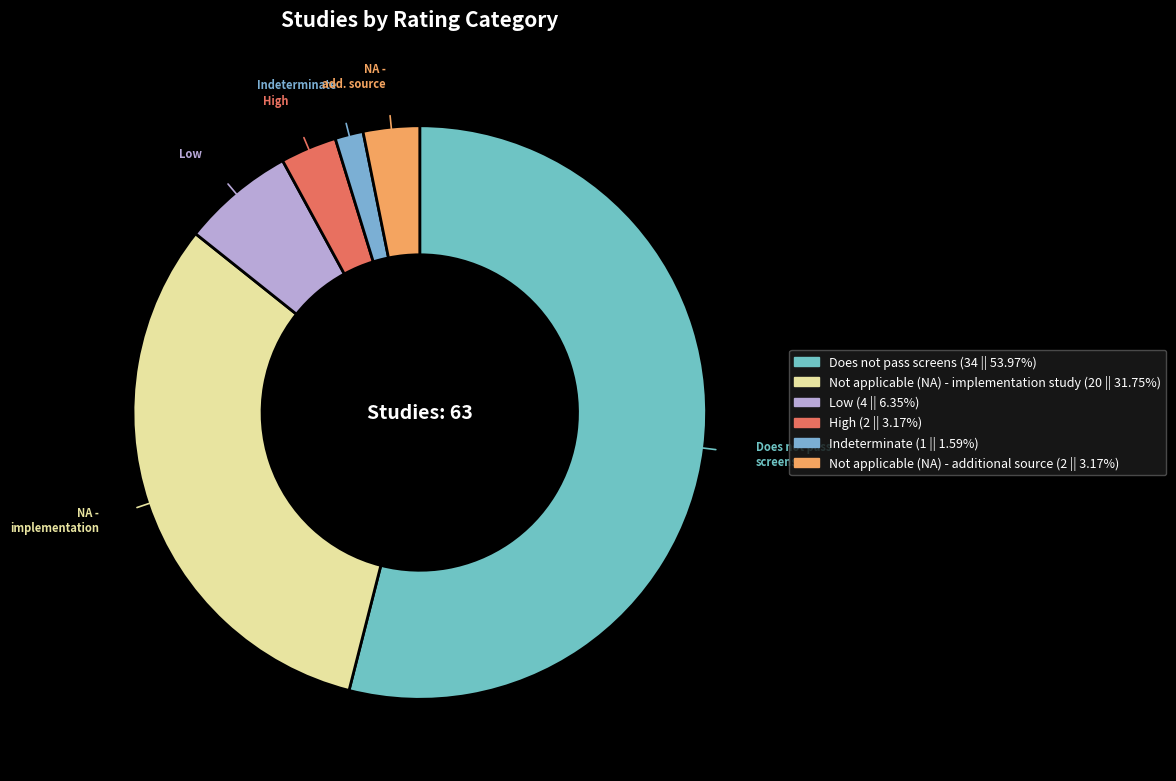

What is the majority slice?

Does not pass screens